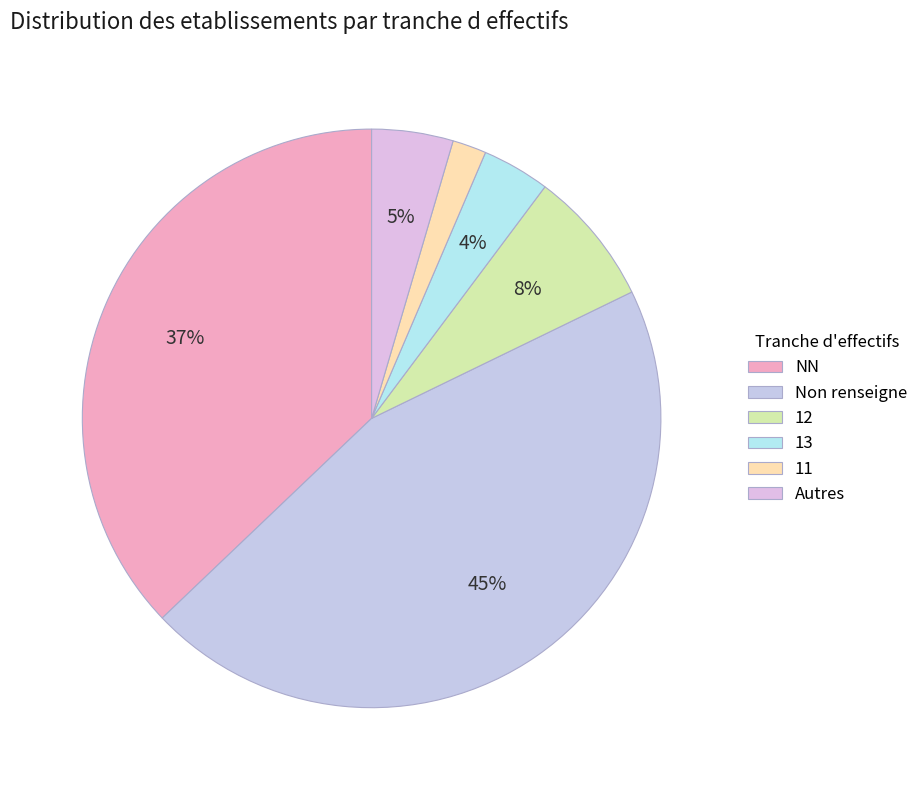

Count the number of slices in the pie.

6